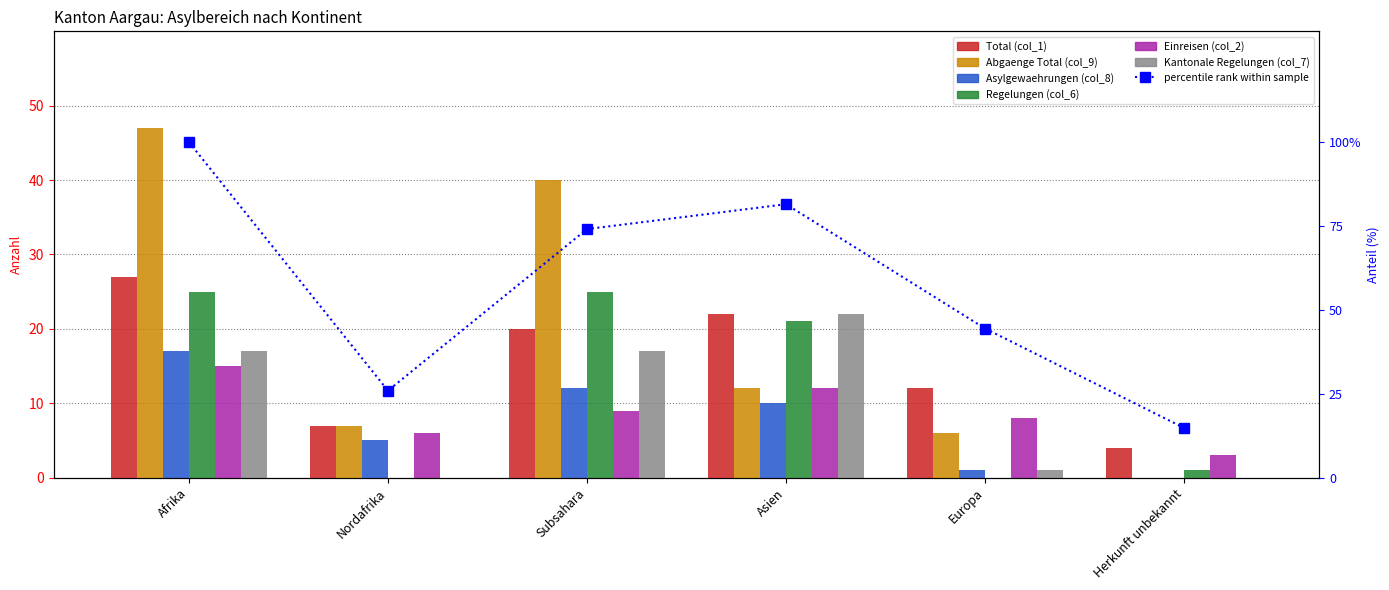

How many groups of bars are there?

6